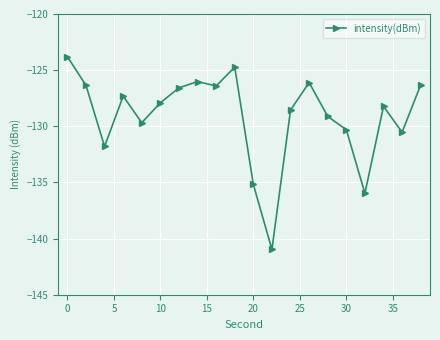

What is the difference between the maximum and minimum values?

17.2